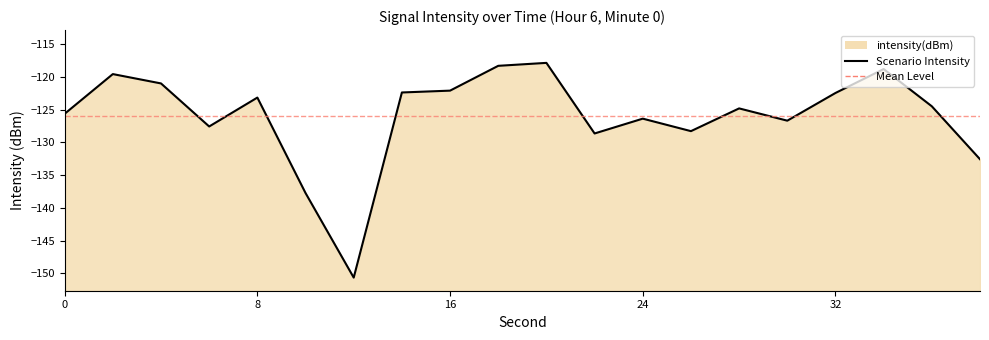

True or false: the data shows -71.3 at 11.

False